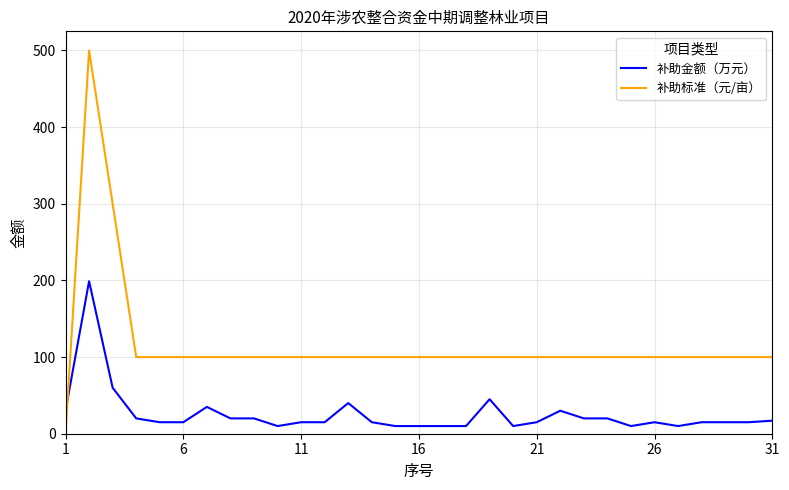

How many times do 补助标准（元/亩） and 补助金额（万元） cross each other?

1